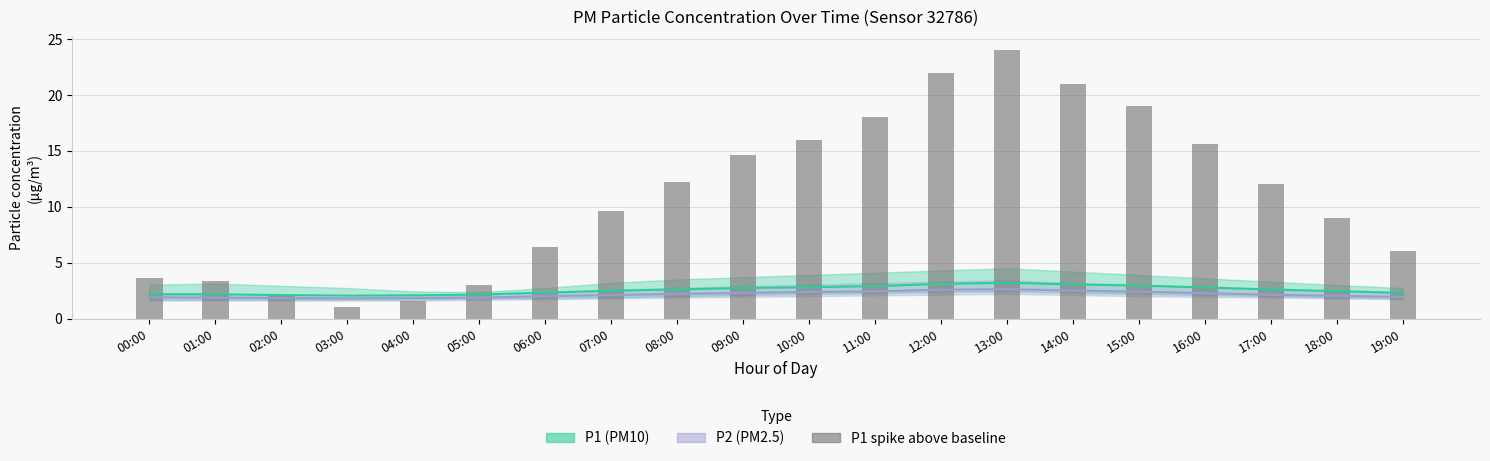

What is the greatest value displayed?

24.0